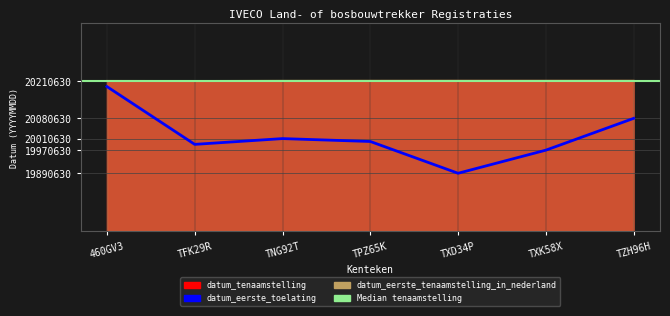

The value of datum_tenaamstelling at TNG92T is 30639207. True or false?

False